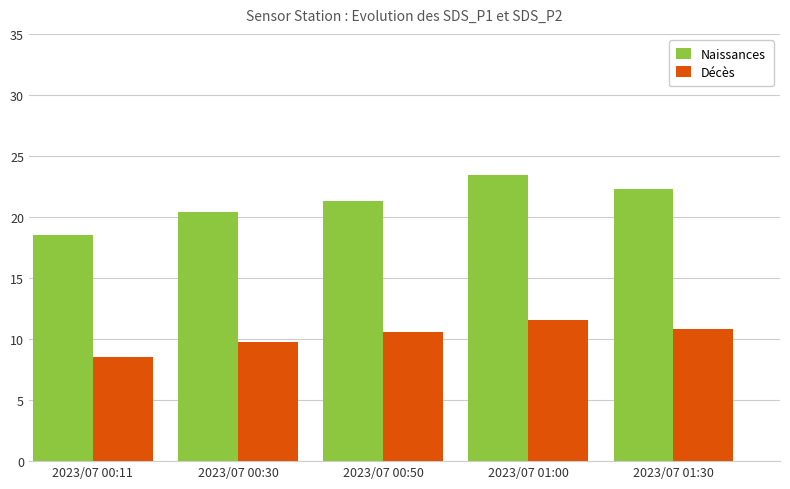

Which series has the largest range (max minus min)?

Naissances